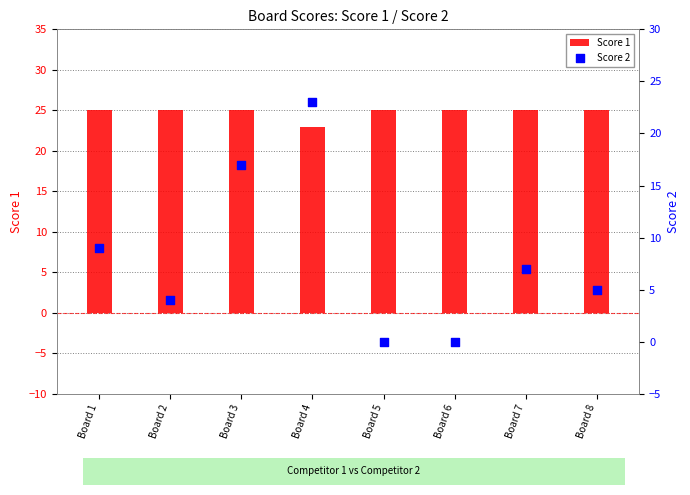

What are all the series names shown in the legend?

Score 1, Score 2